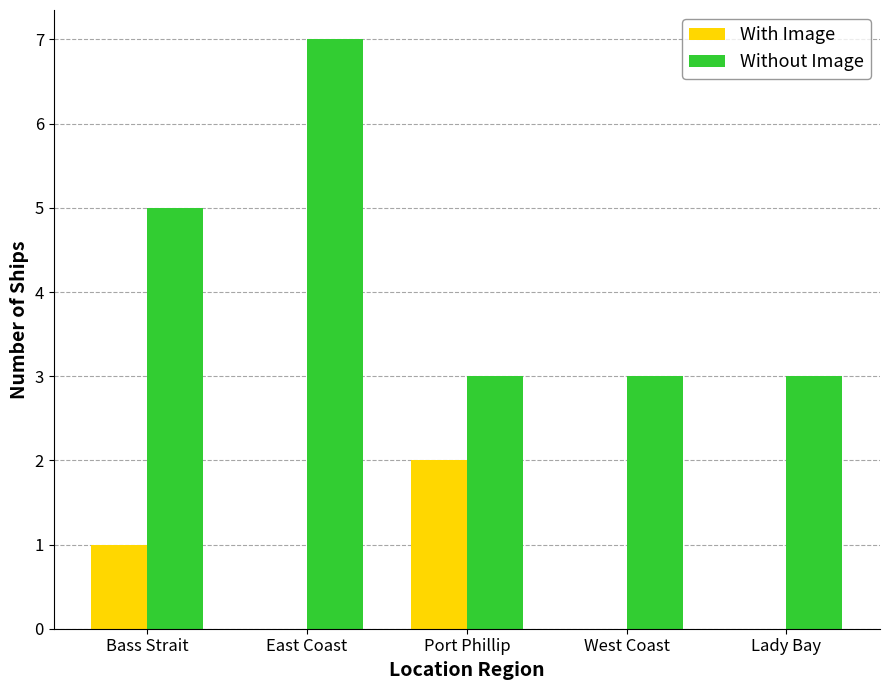

Between Port Phillip and Lady Bay, which series saw the biggest shift?

With Image